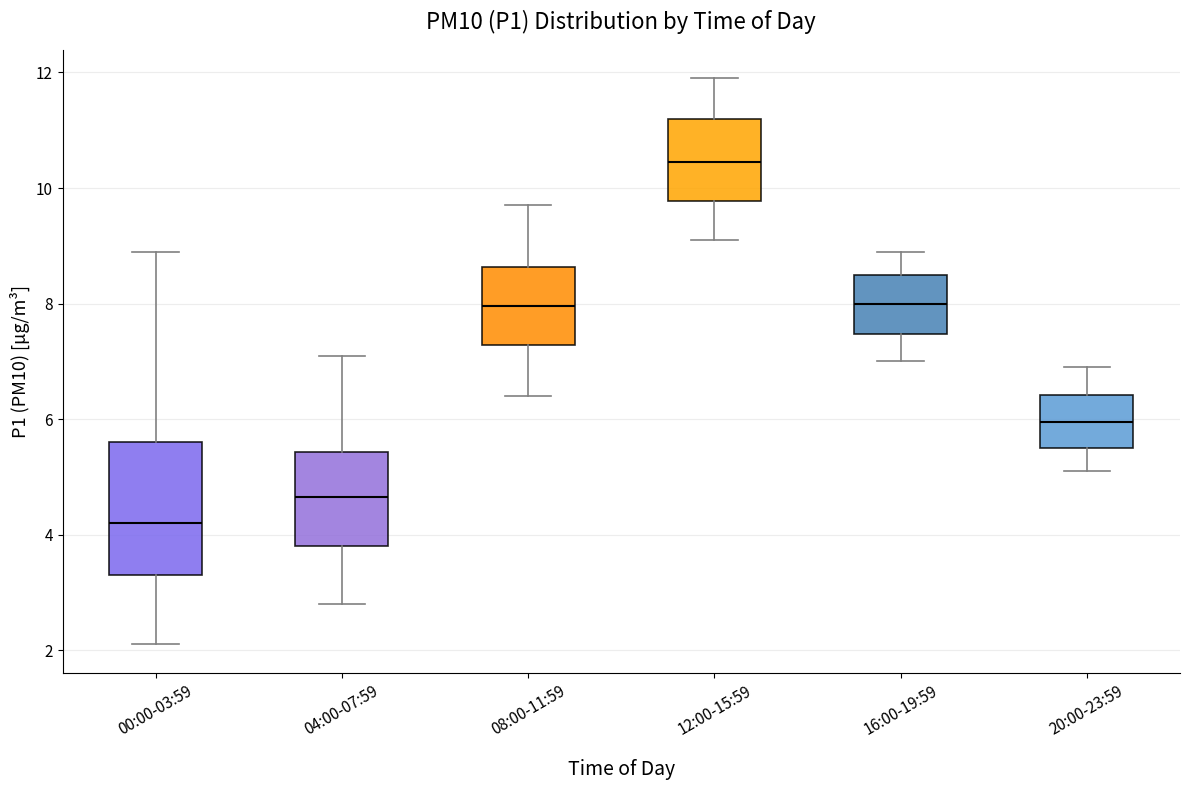

Where is the lower edge of the box for 12:00-15:59 on the y-axis? The values are not printed on the chart, so give them approximately, as read against the axis.

9.8